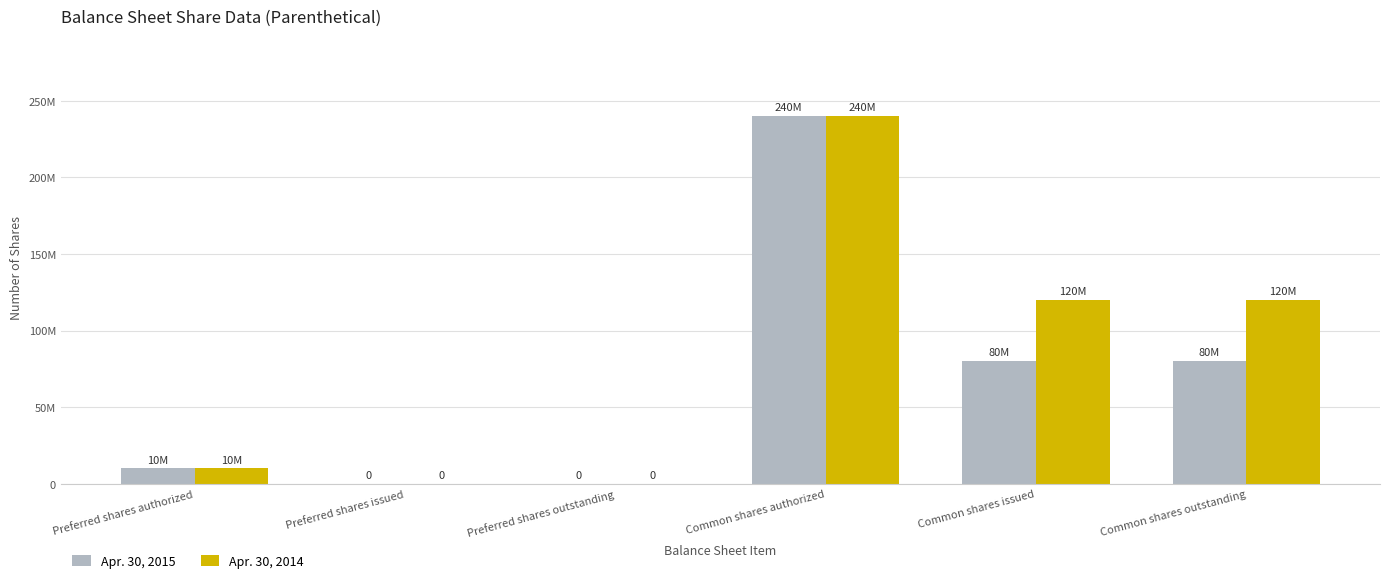

What is the difference between the Apr. 30, 2015 values at Preferred shares authorized and Preferred shares outstanding?

10000000